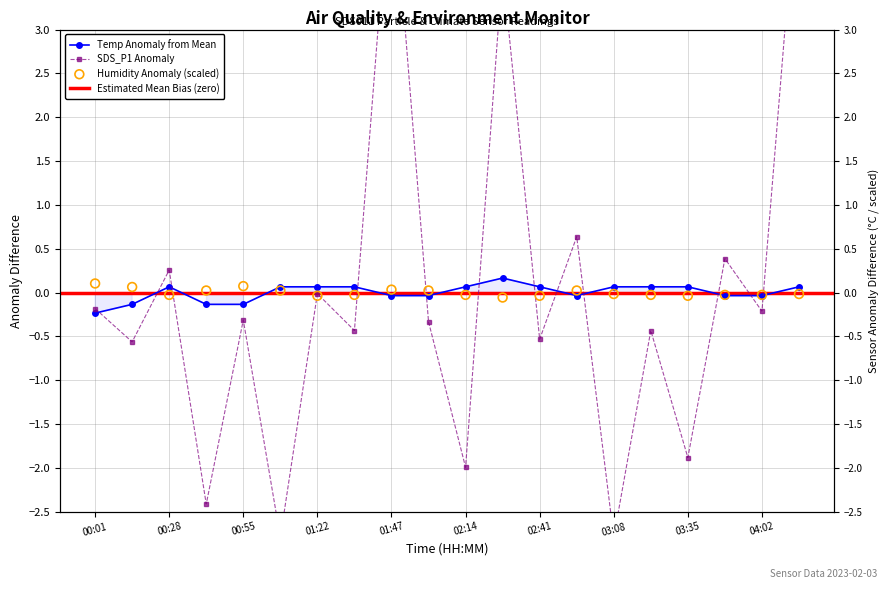

Is the value of Temp at 04:16 greater than the value of SDS_P1 at 02:01?

Yes